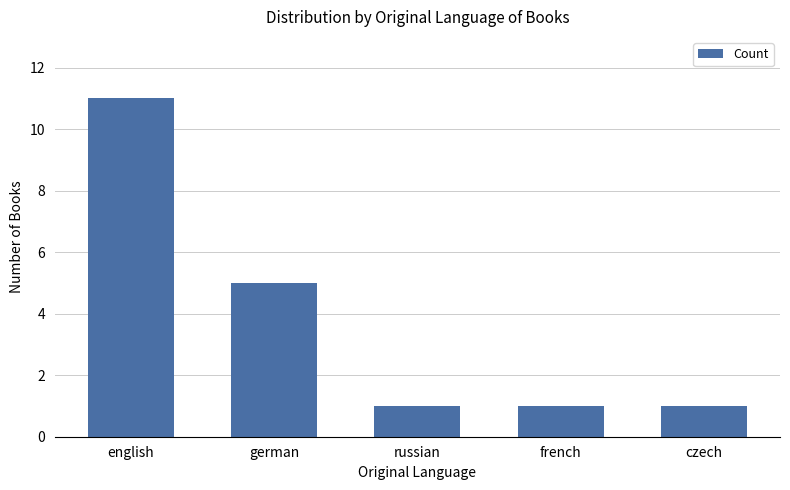

Reading left to right, transcribe all the data shown in this chart.

11	5	1	1	1